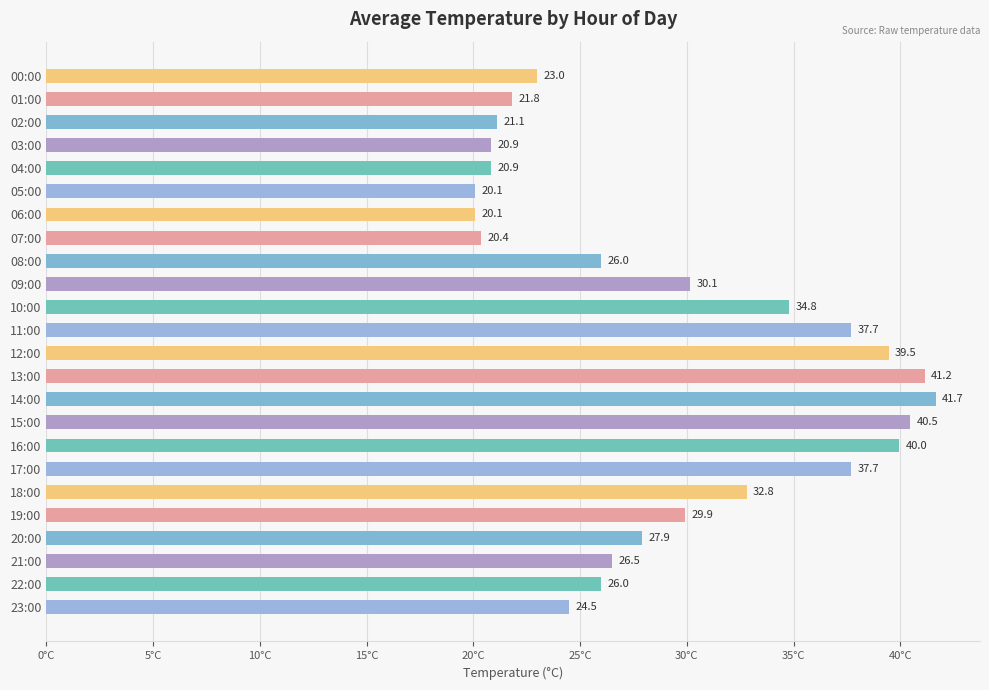

What is the approximate value at 19:00?

29.9